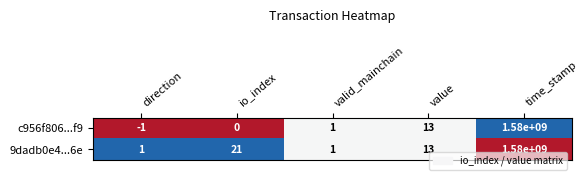

Which series has the largest total across all categories?

9dadb0e4...6e